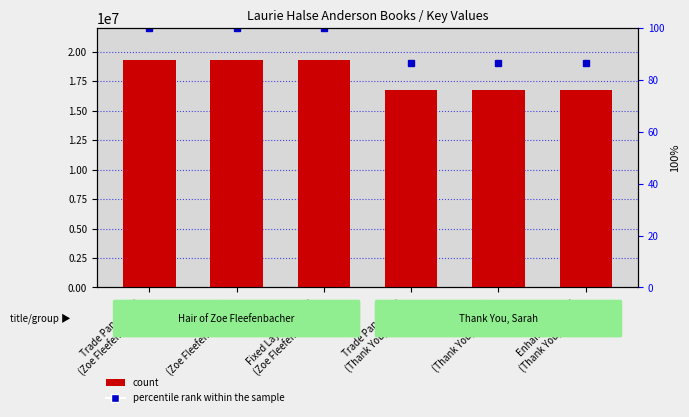

Which series changed the most between Trade Paperback
(Thank You, Sarah) and Hardcover
(Thank You, Sarah)?

percentile rank within the sample